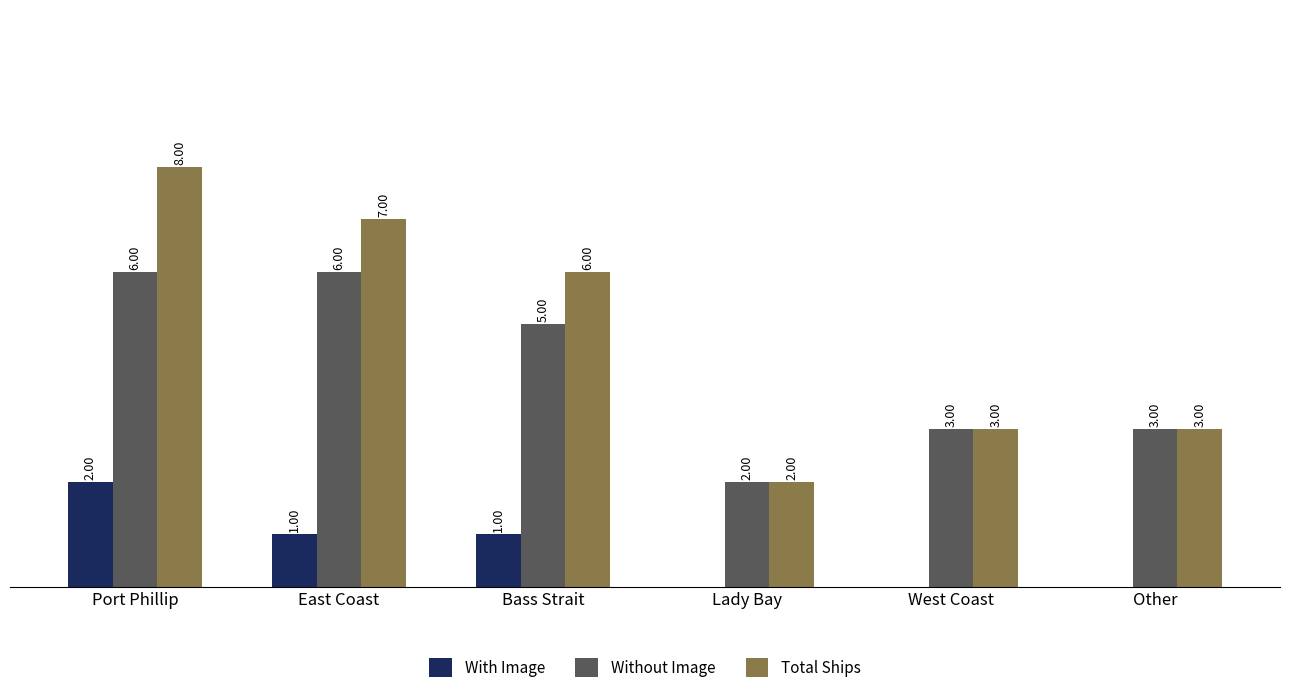

Which series changed the most between Port Phillip and West Coast?

Total Ships